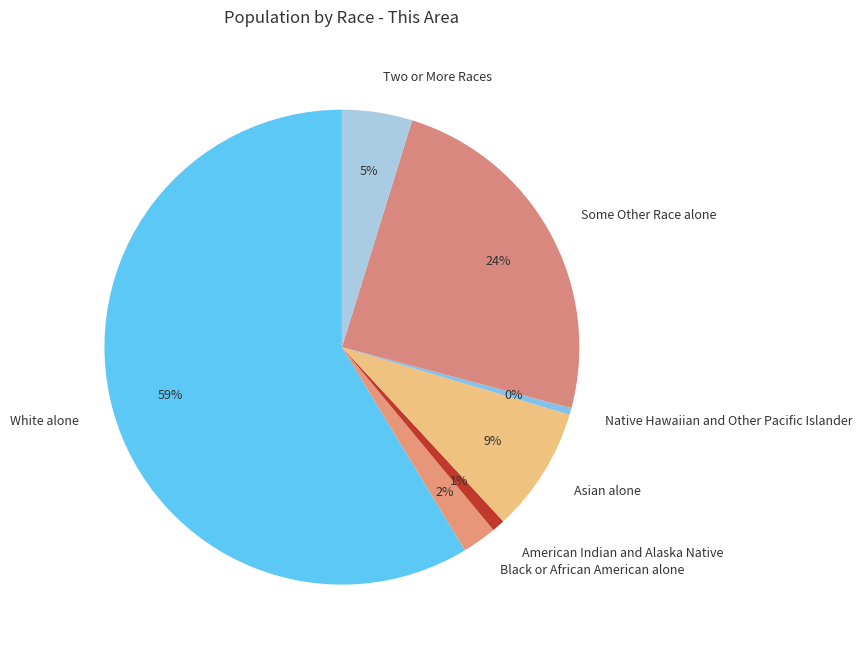

Which category has the biggest portion of the pie?

White alone